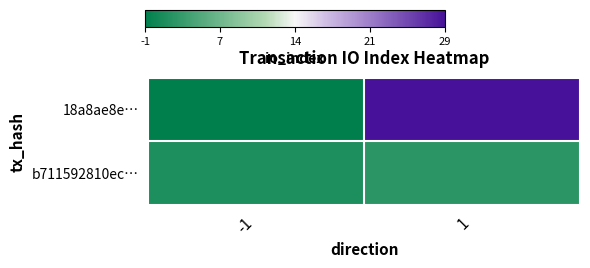

At how many categories does at least one series exceed 0?

1